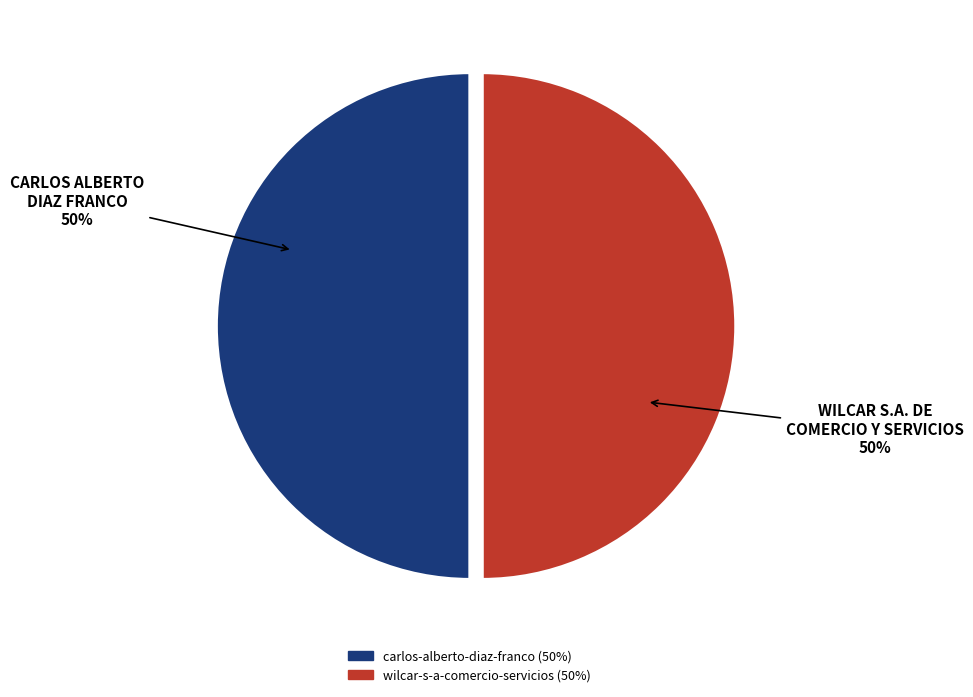

Combined, do wilcar-s-a-comercio-servicios and carlos-alberto-diaz-franco account for over 50%?

Yes